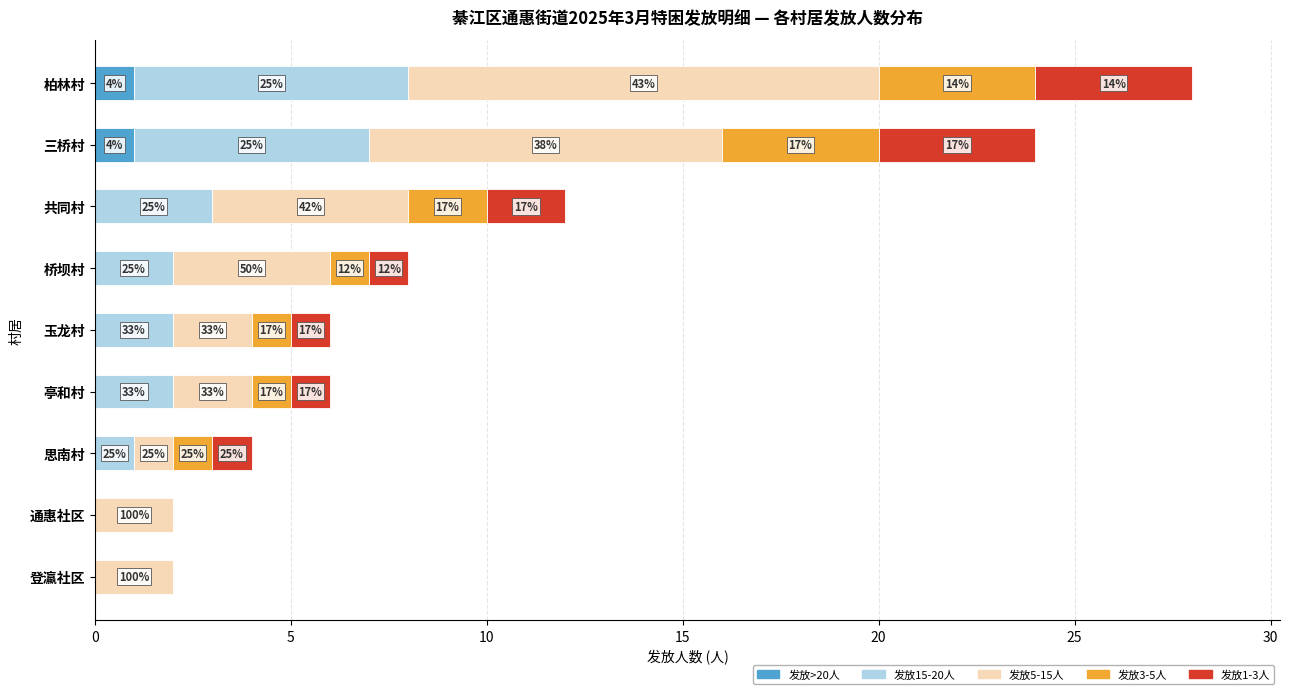

What are all the series names shown in the legend?

发放>20人, 发放15-20人, 发放5-15人, 发放3-5人, 发放1-3人